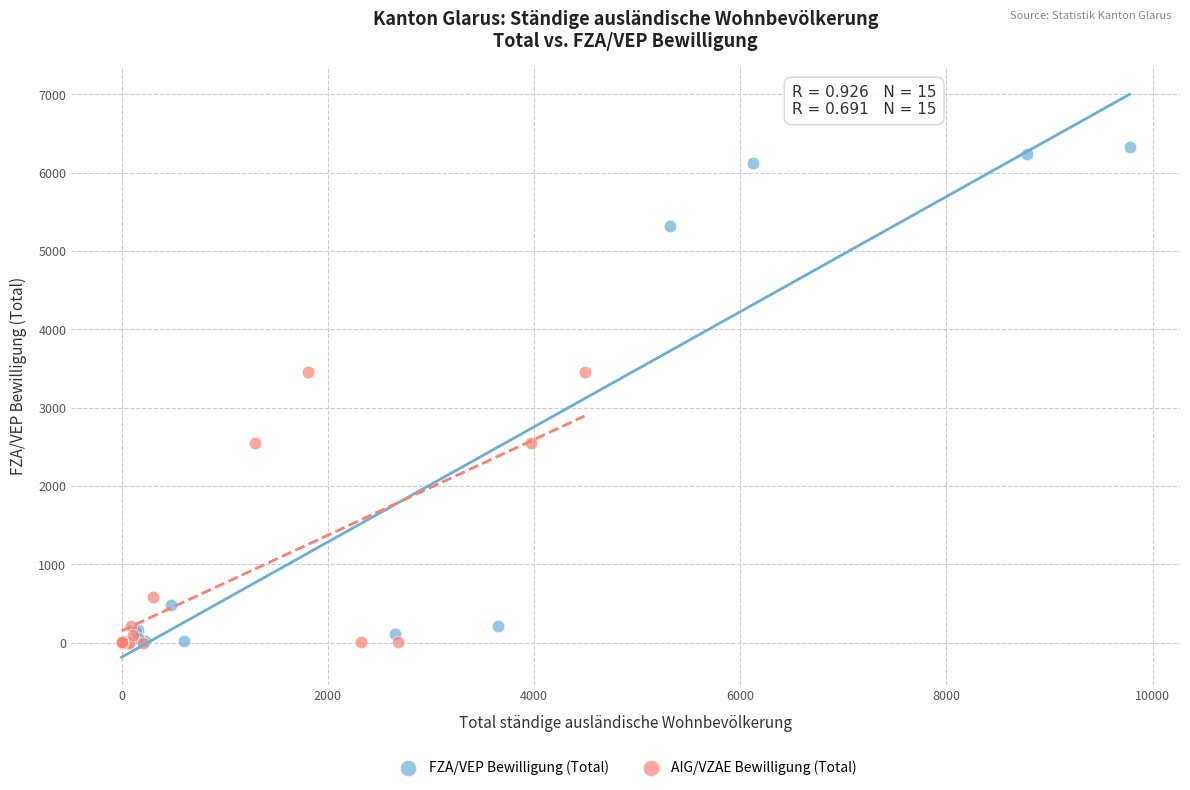

Which series has the widest spread of Y values?

FZA/VEP Bewilligung (Total)